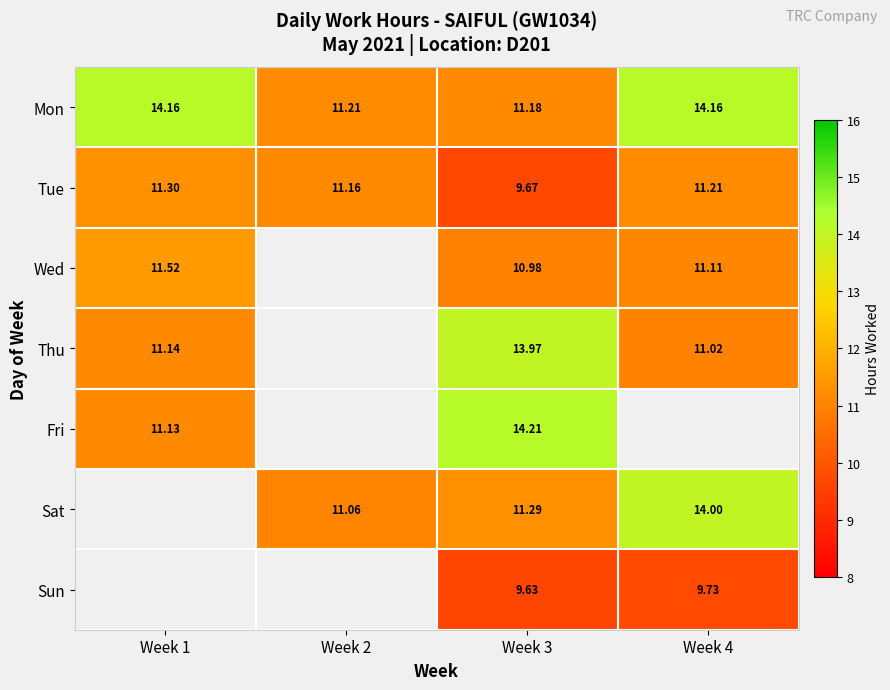

Is the value of Fri at Week 1 greater than the value of Sun at Week 4?

Yes